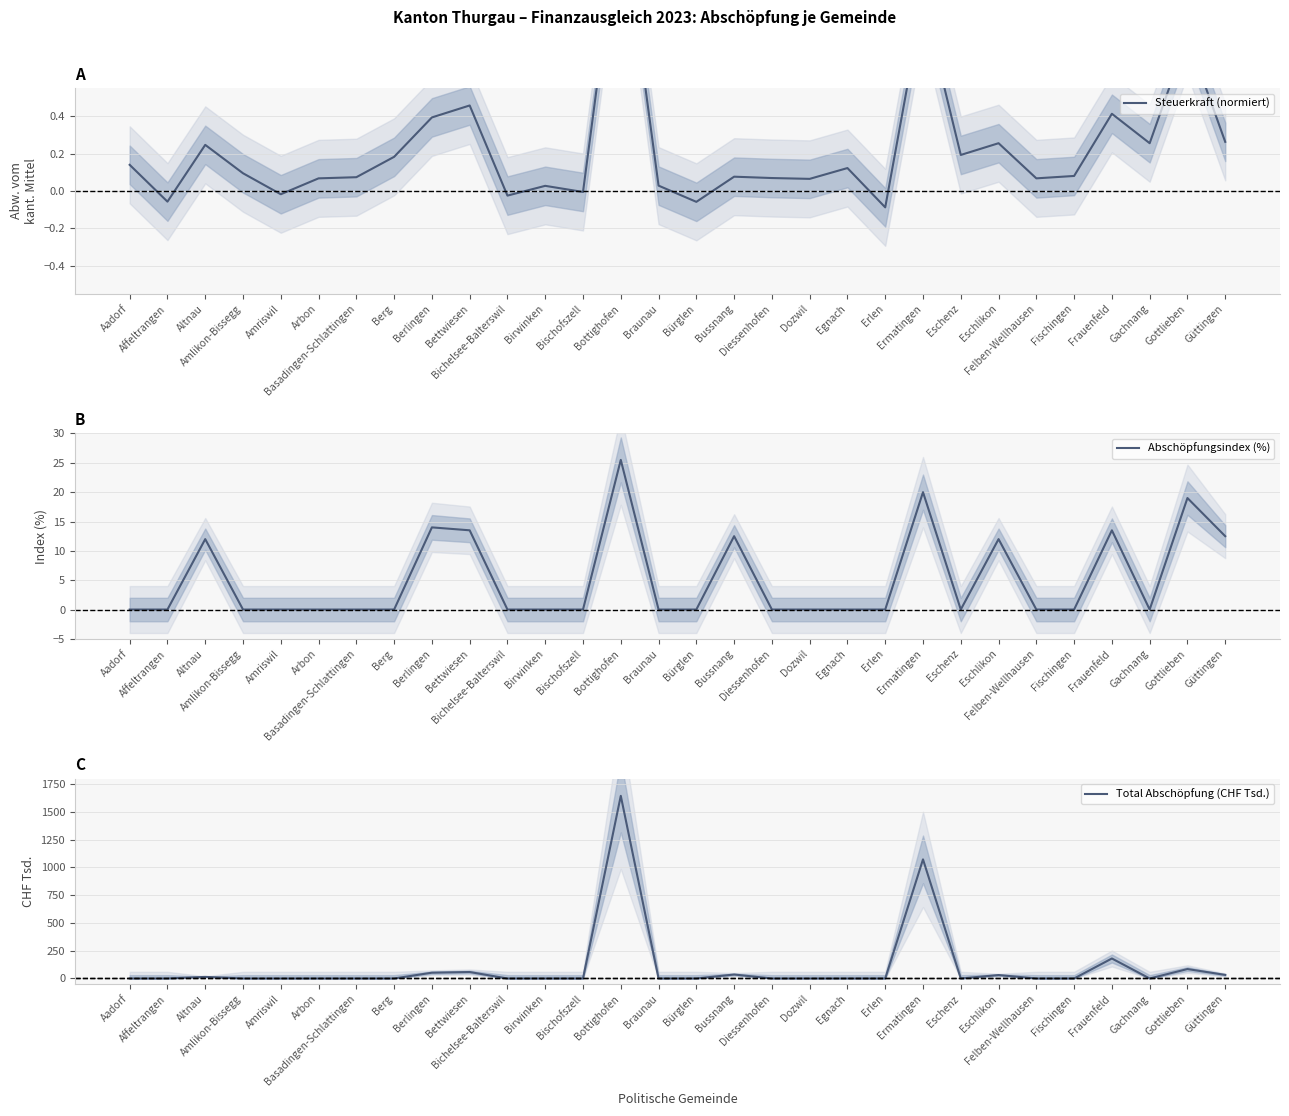

Reading left to right, list all the values displayed in this chart.

Steuerkraft (normiert): Aadorf=0.1	Affeltrangen=-0.1	Altnau=0.2	Amlikon-Bissegg=0.1	Amriswil=-0.0	Arbon=0.1	Basadingen-Schlattingen=0.1	Berg=0.2	Berlingen=0.4	Bettwiesen=0.5	Bichelsee-Balterswil=-0.0	Birwinken=0.0	Bischofszell=-0.0	Bottighofen=1.5	Braunau=0.0	Bürglen=-0.1	Bussnang=0.1	Diessenhofen=0.1	Dozwil=0.1	Egnach=0.1	Erlen=-0.1	Ermatingen=1.0	Eschenz=0.2	Eschlikon=0.3	Felben-Wellhausen=0.1	Fischingen=0.1	Frauenfeld=0.4	Gachnang=0.3	Gottlieben=0.8	Güttingen=0.3
Abschöpfungsindex (%): Aadorf=0.0	Affeltrangen=0.0	Altnau=12.0	Amlikon-Bissegg=0.0	Amriswil=0.0	Arbon=0.0	Basadingen-Schlattingen=0.0	Berg=0.0	Berlingen=14.0	Bettwiesen=13.5	Bichelsee-Balterswil=0.0	Birwinken=0.0	Bischofszell=0.0	Bottighofen=25.5	Braunau=0.0	Bürglen=0.0	Bussnang=12.5	Diessenhofen=0.0	Dozwil=0.0	Egnach=0.0	Erlen=0.0	Ermatingen=20.0	Eschenz=0.0	Eschlikon=12.0	Felben-Wellhausen=0.0	Fischingen=0.0	Frauenfeld=13.5	Gachnang=0.0	Gottlieben=19.0	Güttingen=12.5
Total Abschöpfung (CHF Tsd.): Aadorf=0.0	Affeltrangen=0.0	Altnau=14.4	Amlikon-Bissegg=0.0	Amriswil=0.0	Arbon=0.0	Basadingen-Schlattingen=0.0	Berg=0.0	Berlingen=52.1	Bettwiesen=58.2	Bichelsee-Balterswil=0.0	Birwinken=0.0	Bischofszell=0.0	Bottighofen=1645.0	Braunau=0.0	Bürglen=0.0	Bussnang=35.7	Diessenhofen=0.0	Dozwil=0.0	Egnach=0.0	Erlen=0.0	Ermatingen=1072.7	Eschenz=0.0	Eschlikon=30.9	Felben-Wellhausen=0.0	Fischingen=0.0	Frauenfeld=180.0	Gachnang=0.0	Gottlieben=84.9	Güttingen=32.3